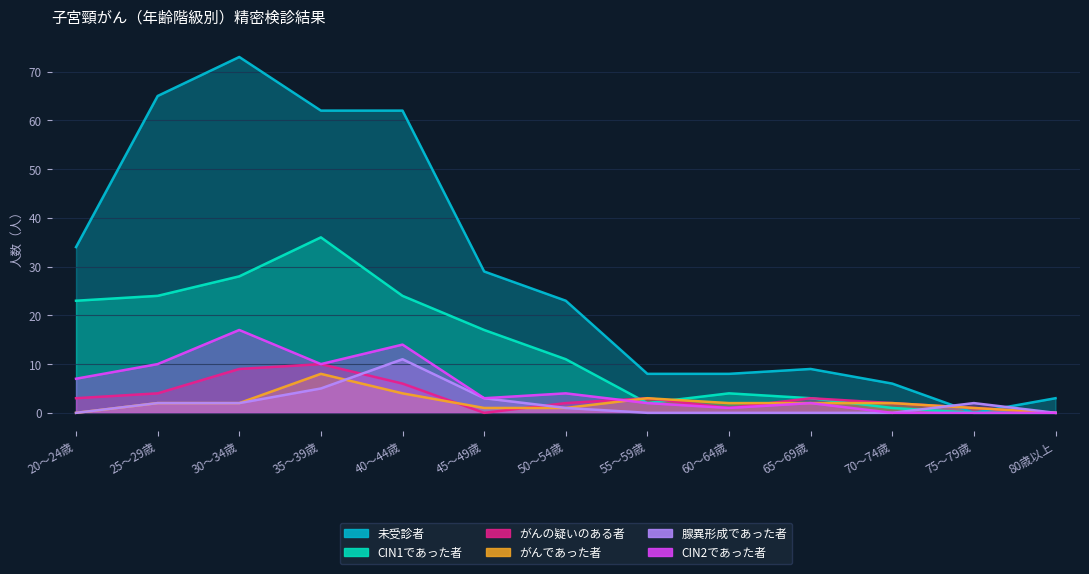

How many lines are shown in the chart?

6